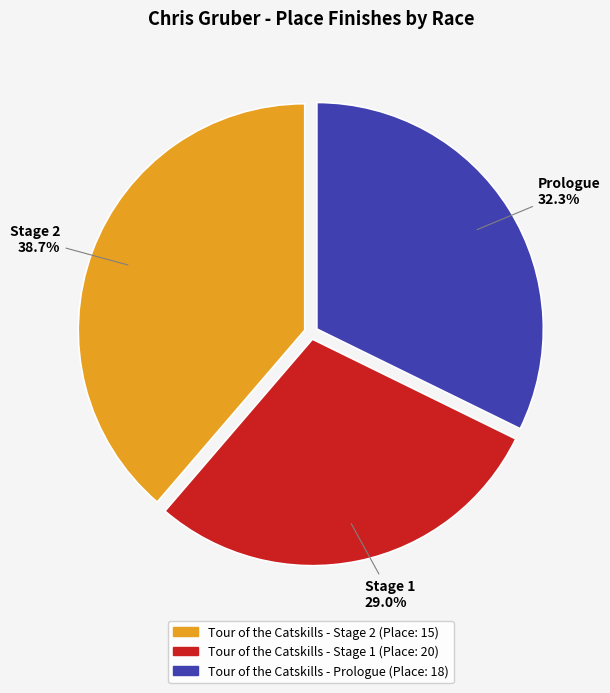

Which slice is the largest?

Tour of the Catskills - Stage 2